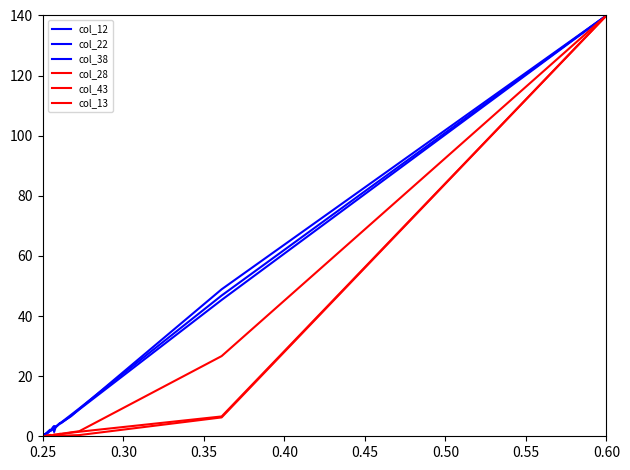

Reading left to right, extract all data points from this chart.

col_12: 0.0	0.3	0.3	0.3	0.4	0.3	0.4	0.3	0.6	0.7	0.7	0.6	0.7	0.7	0.6	1.1	0.8	0.9	1.2	2.2	1.8	3.1	3.4	3.2	3.0	4.4	4.4	4.6	6.7	9.0	48.9	140.0
col_22: 0.0	0.2	0.2	0.2	0.3	0.3	0.3	0.3	0.4	0.5	0.6	0.6	0.6	0.6	0.6	0.9	0.9	0.9	0.8	1.8	1.8	2.5	2.7	3.2	3.1	4.3	4.2	4.5	6.8	8.9	45.4	140.0
col_38: 0.0	0.2	0.2	0.2	0.3	0.3	0.3	0.4	0.4	0.5	0.6	0.6	0.6	0.5	0.6	0.9	0.9	0.9	0.9	1.8	1.9	2.5	1.4	3.2	3.2	4.4	4.4	4.7	7.1	9.3	46.8	140.0
col_28: 0.0	0.0	0.0	0.0	0.1	0.1	0.0	0.1	0.1	0.1	0.1	0.1	0.1	0.1	0.1	0.1	0.1	0.1	0.2	0.4	0.3	0.3	0.5	0.5	0.5	0.7	0.7	0.8	1.2	1.5	6.6	140.0
col_43: 0.0	0.0	0.0	0.0	0.0	0.0	0.0	0.0	0.0	0.0	0.0	0.0	0.0	0.0	0.0	0.0	0.0	0.0	0.0	0.1	0.1	0.1	0.1	0.1	0.1	0.2	0.2	0.2	0.3	0.4	6.3	140.0
col_13: 0.0	0.0	0.0	0.0	0.1	0.1	0.0	0.1	0.1	0.1	0.1	0.1	0.1	0.1	0.1	0.1	0.2	0.1	0.2	0.5	0.4	0.4	0.6	0.6	0.5	0.8	0.8	0.8	1.3	1.7	26.7	140.0